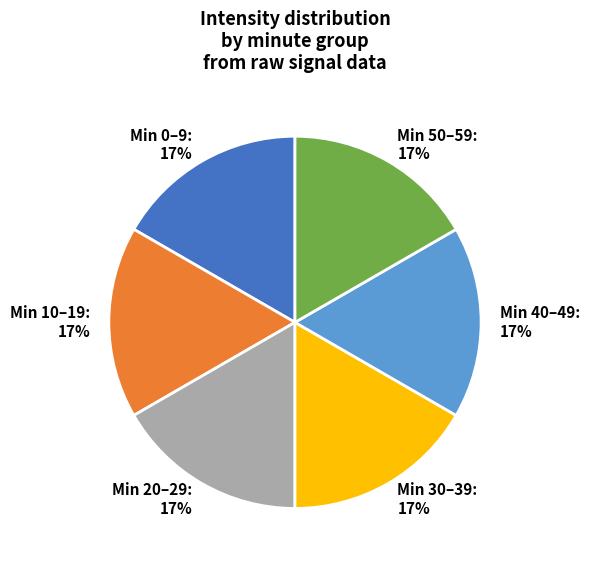

Approximately how many times larger is the value at Min 30–39 compared to Min 20–29?

1.0